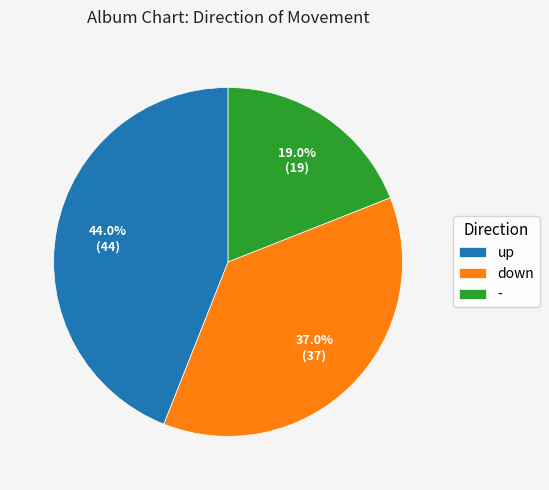

What is the largest slice in the pie chart?

up